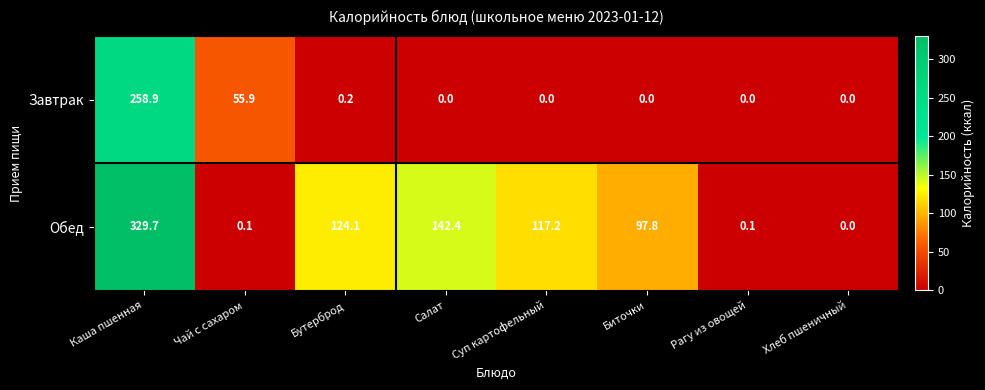

What is the difference between the second highest and second lowest values in the Обед series?

142.3